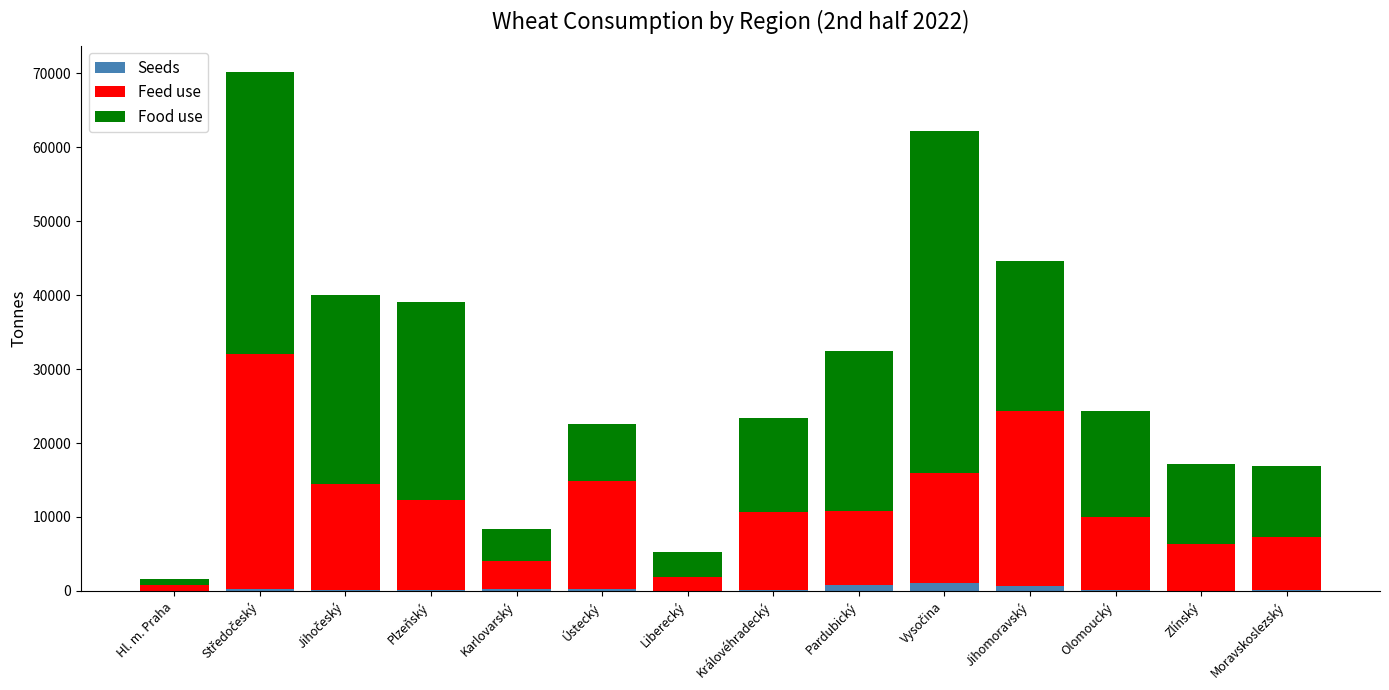

What is the sum of all Seeds values?

3891.2